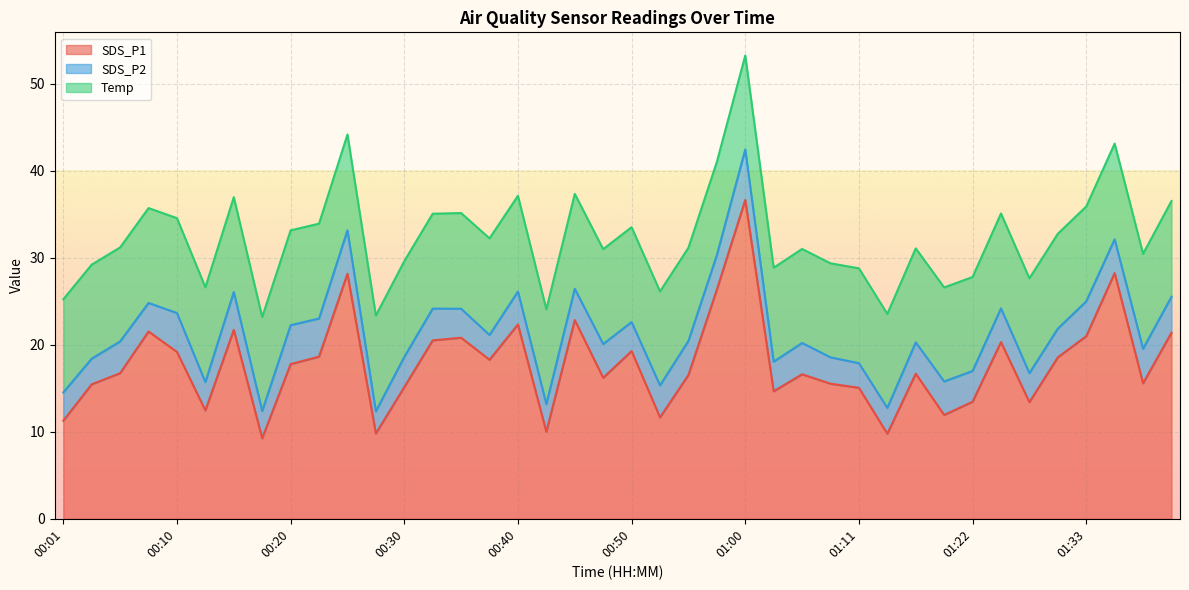

Reading left to right, what are all the values shown in this chart?

SDS_P1: 00:01=11.3	00:03=15.4	00:05=16.7	00:08=21.5	00:10=19.2	00:13=12.4	00:15=21.7	00:18=9.2	00:20=17.8	00:23=18.6	00:25=28.1	00:28=9.8	00:30=15.1	00:32=20.5	00:35=20.8	00:37=18.3	00:40=22.3	00:42=10.0	00:45=22.8	00:47=16.2	00:50=19.3	00:52=11.7	00:55=16.5	00:57=26.3	01:00=36.6	01:02=14.7	01:05=16.6	01:08=15.5	01:11=15.1	01:14=9.8	01:17=16.7	01:19=11.9	01:22=13.4	01:25=20.3	01:28=13.4	01:30=18.6	01:33=21.0	01:36=28.2	01:39=15.6	01:41=21.4
SDS_P2: 00:01=3.2	00:03=3.0	00:05=3.6	00:08=3.3	00:10=4.5	00:13=3.2	00:15=4.3	00:18=3.1	00:20=4.5	00:23=4.4	00:25=5.0	00:28=2.5	00:30=3.5	00:32=3.6	00:35=3.3	00:37=2.9	00:40=3.8	00:42=3.2	00:45=3.6	00:47=3.9	00:50=3.3	00:52=3.7	00:55=3.9	00:57=4.0	01:00=5.8	01:02=3.4	01:05=3.6	01:08=3.0	01:11=2.8	01:14=3.0	01:17=3.6	01:19=3.9	01:22=3.5	01:25=3.9	01:28=3.3	01:30=3.3	01:33=4.0	01:36=3.9	01:39=4.0	01:41=4.1
Temp: 00:01=10.7	00:03=10.8	00:05=10.8	00:08=10.9	00:10=10.9	00:13=10.9	00:15=10.9	00:18=10.8	00:20=10.9	00:23=10.9	00:25=11.0	00:28=11.0	00:30=11.0	00:32=10.9	00:35=11.0	00:37=11.1	00:40=11.0	00:42=10.9	00:45=10.9	00:47=10.9	00:50=10.9	00:52=10.8	00:55=10.7	00:57=10.7	01:00=10.8	01:02=10.8	01:05=10.8	01:08=10.8	01:11=10.9	01:14=10.8	01:17=10.8	01:19=10.8	01:22=10.8	01:25=10.9	01:28=10.9	01:30=10.9	01:33=10.9	01:36=11.0	01:39=10.9	01:41=11.0